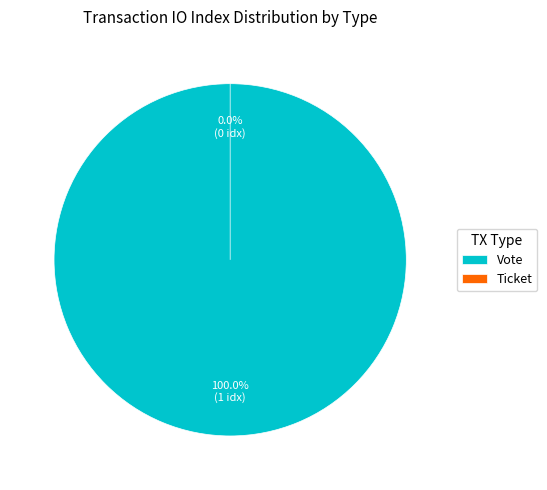

Which category has the smallest portion of the pie?

Ticket